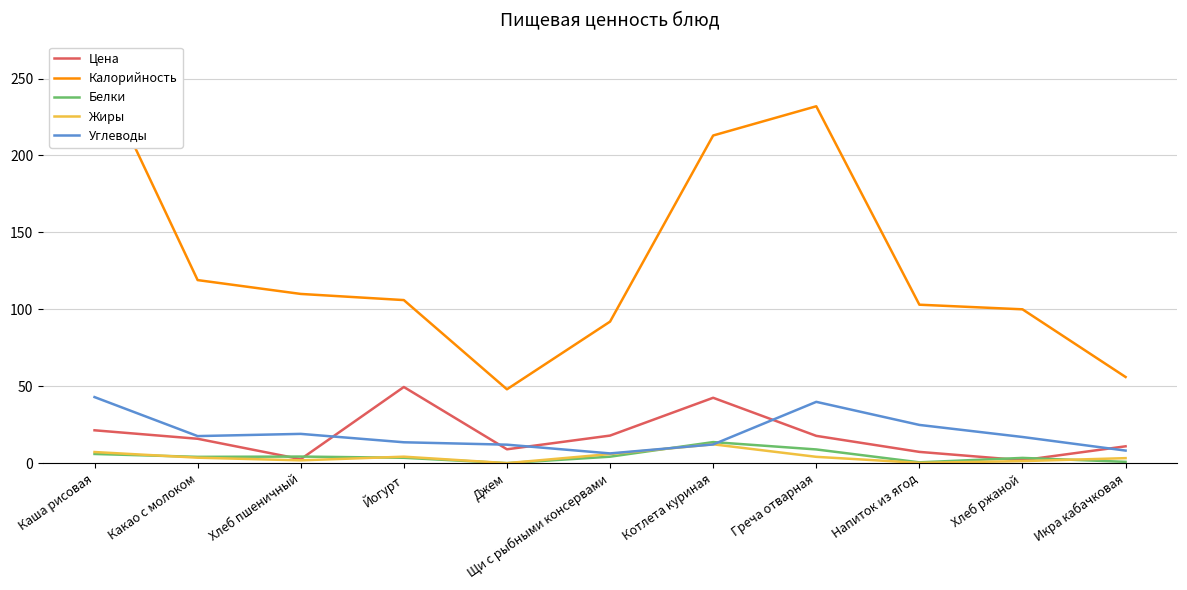

How many interior local peaks does the Углеводы series have?

2